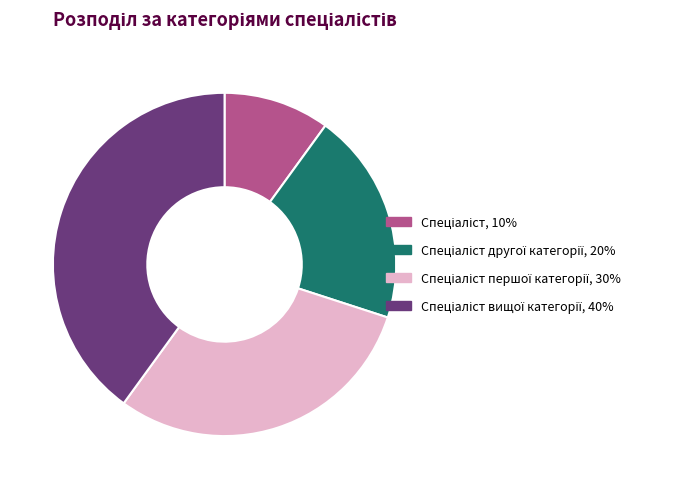

Is there any slice that represents more than half of the pie?

No